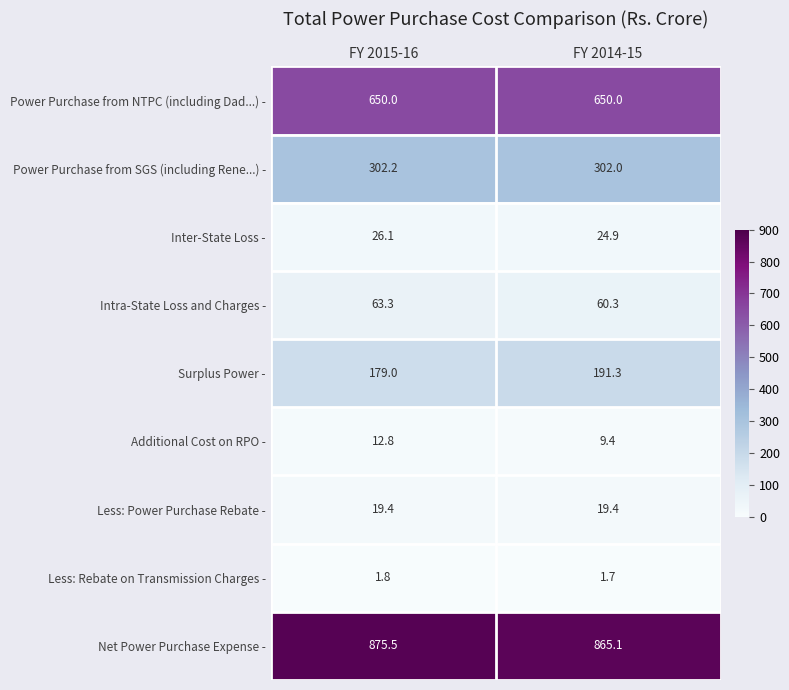

List the series in order of their peak value, lowest first.

Less: Rebate on Transmission Charges -, Additional Cost on RPO -, Less: Power Purchase Rebate -, Inter-State Loss -, Intra-State Loss and Charges -, Surplus Power -, Power Purchase from SGS (including Rene...) -, Power Purchase from NTPC (including Dad...) -, Net Power Purchase Expense -